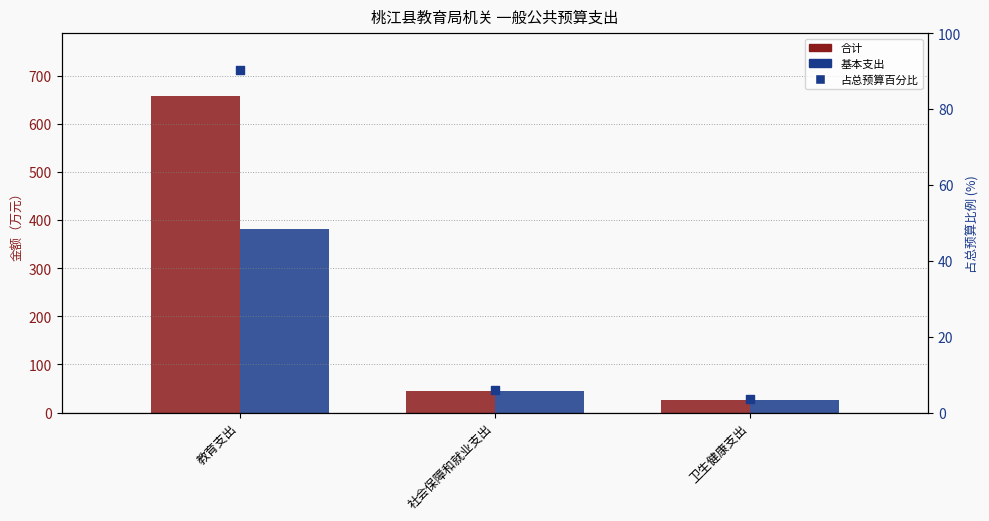

Which series reaches the minimum Y coordinate?

占总预算百分比